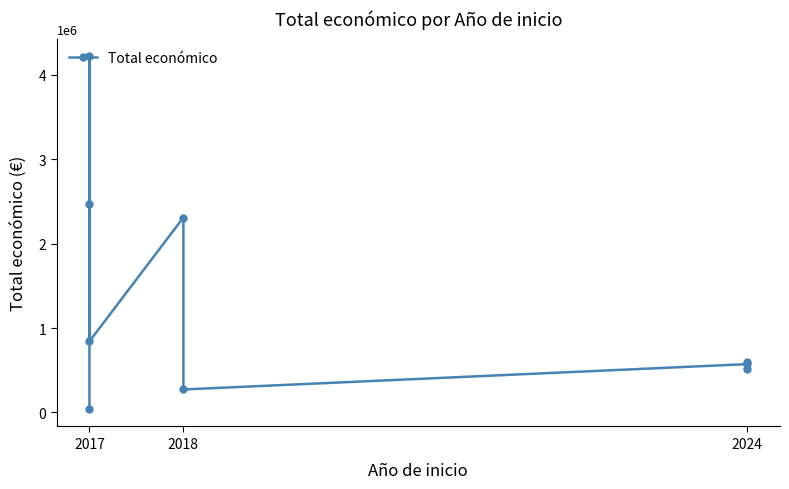

Reading left to right, transcribe all the data shown in this chart.

42072	2464572	4222425	842014	2310026	271552	571965	520062	598597